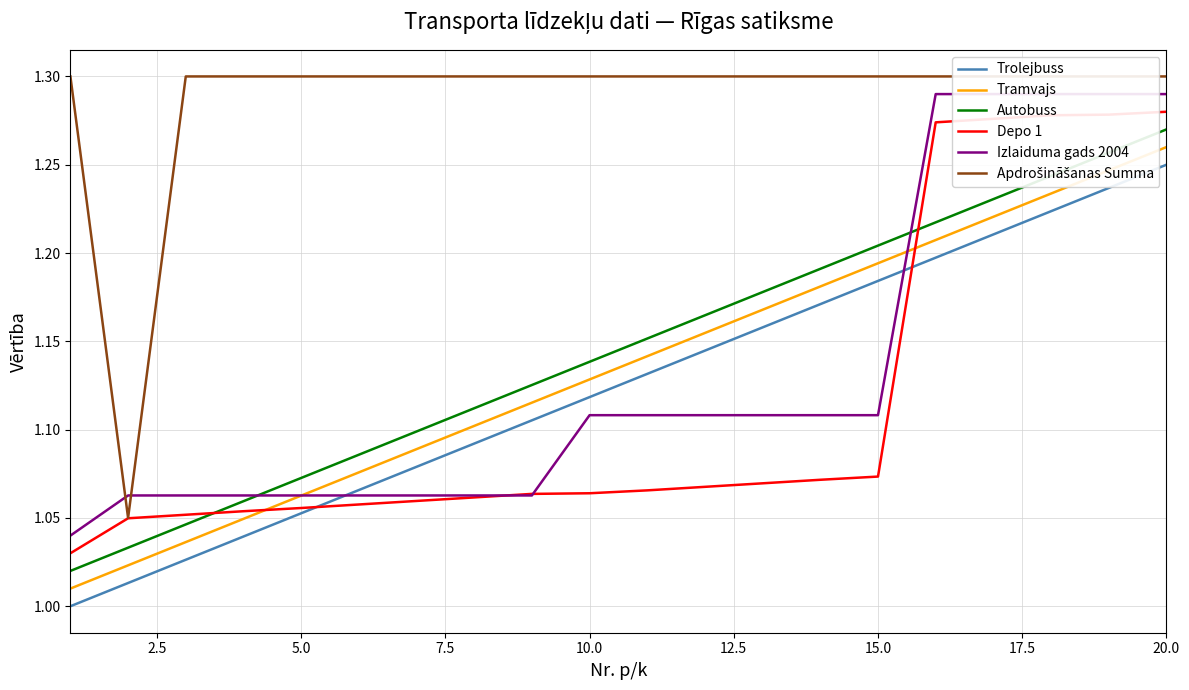

True or false: Tramvajs and Trolejbuss intersect in this chart.

False